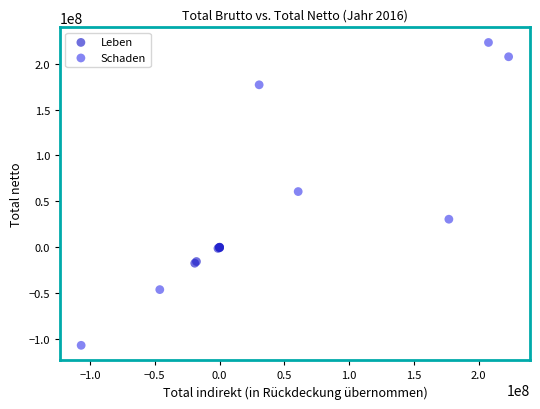

Which series contains the highest Y value?

Schaden